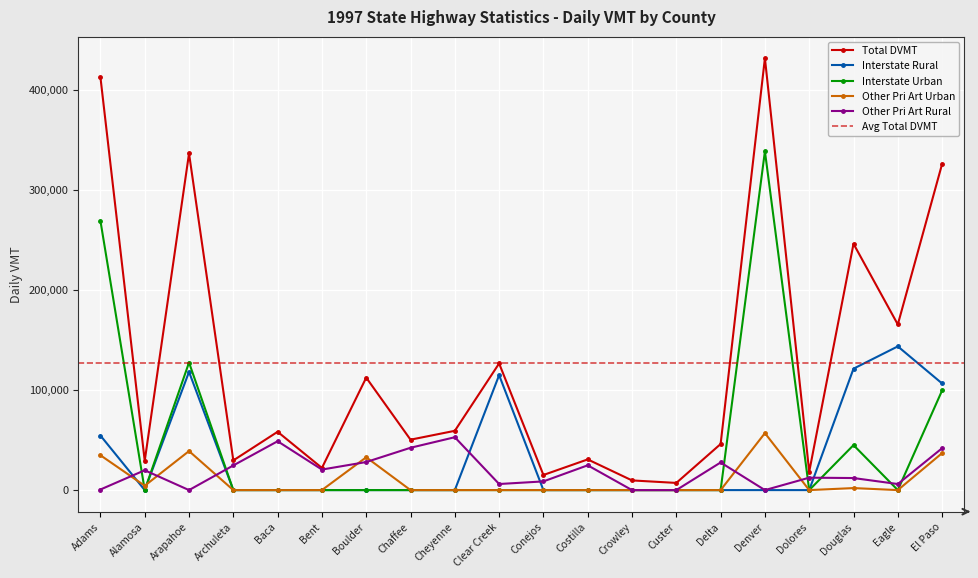

What is the label of the 20th point from the right?

Adams